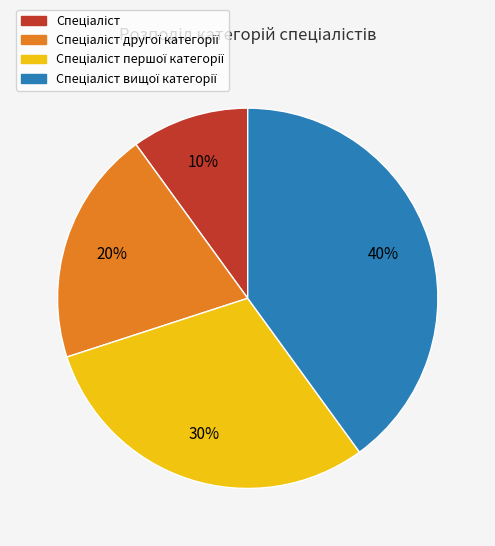

To the nearest percent, what is the average slice percentage?

25%